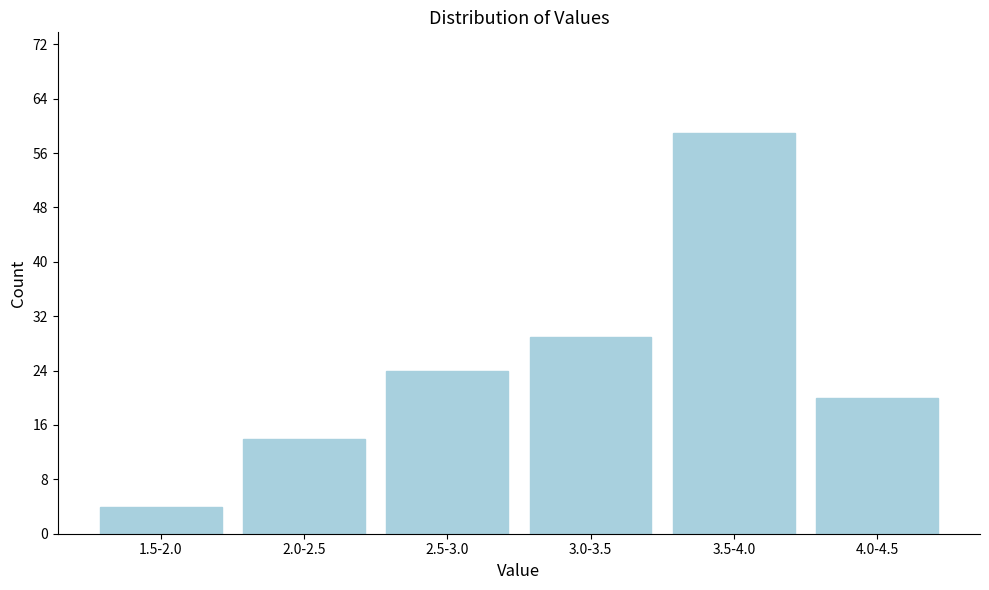

Reading right to left, what are all the values shown in this chart?

4.0-4.5=20	3.5-4.0=59	3.0-3.5=29	2.5-3.0=24	2.0-2.5=14	1.5-2.0=4